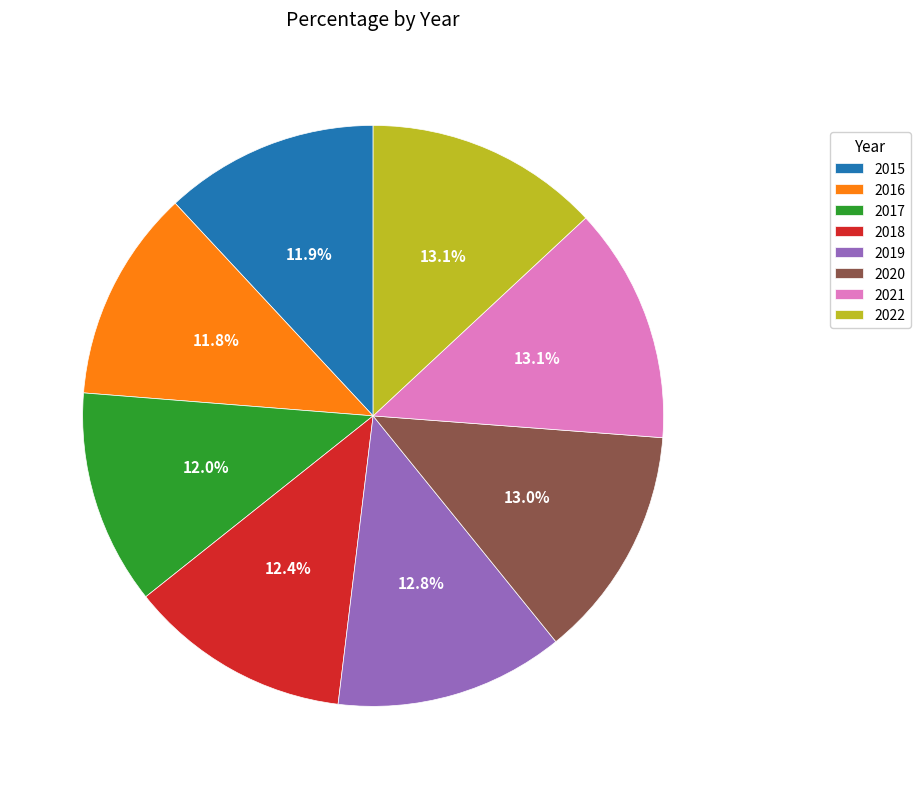

What percentage is the 2021 slice, to the nearest percent?

13%